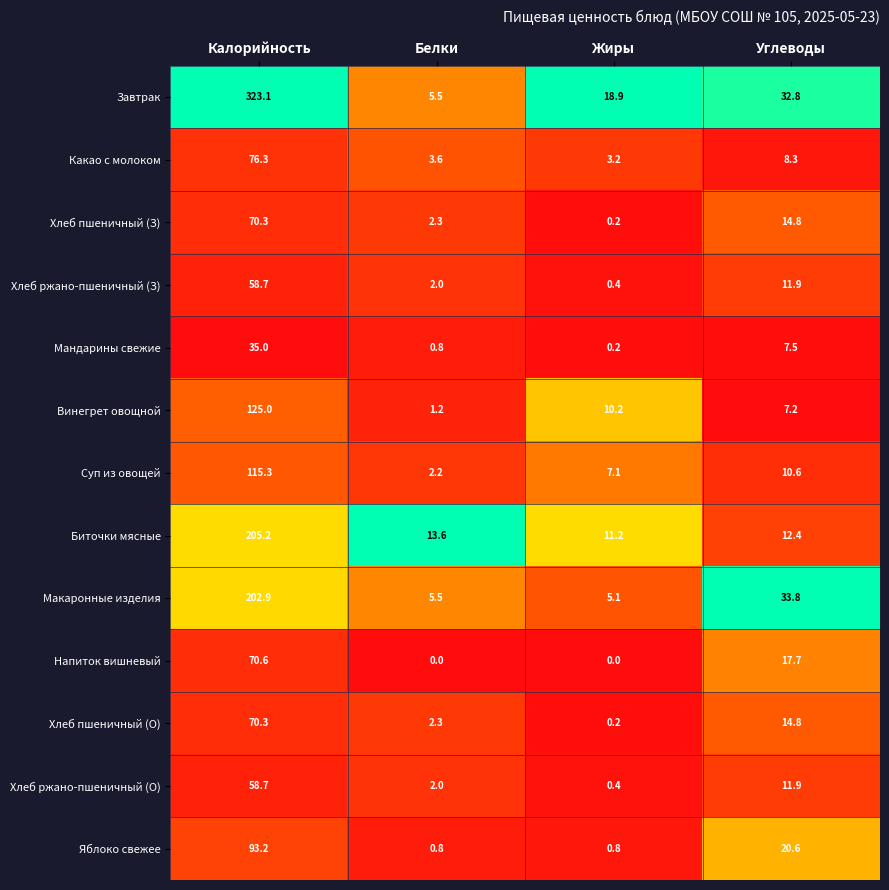

List the labels in order of Суп из овощей value, largest first.

Калорийность, Углеводы, Жиры, Белки